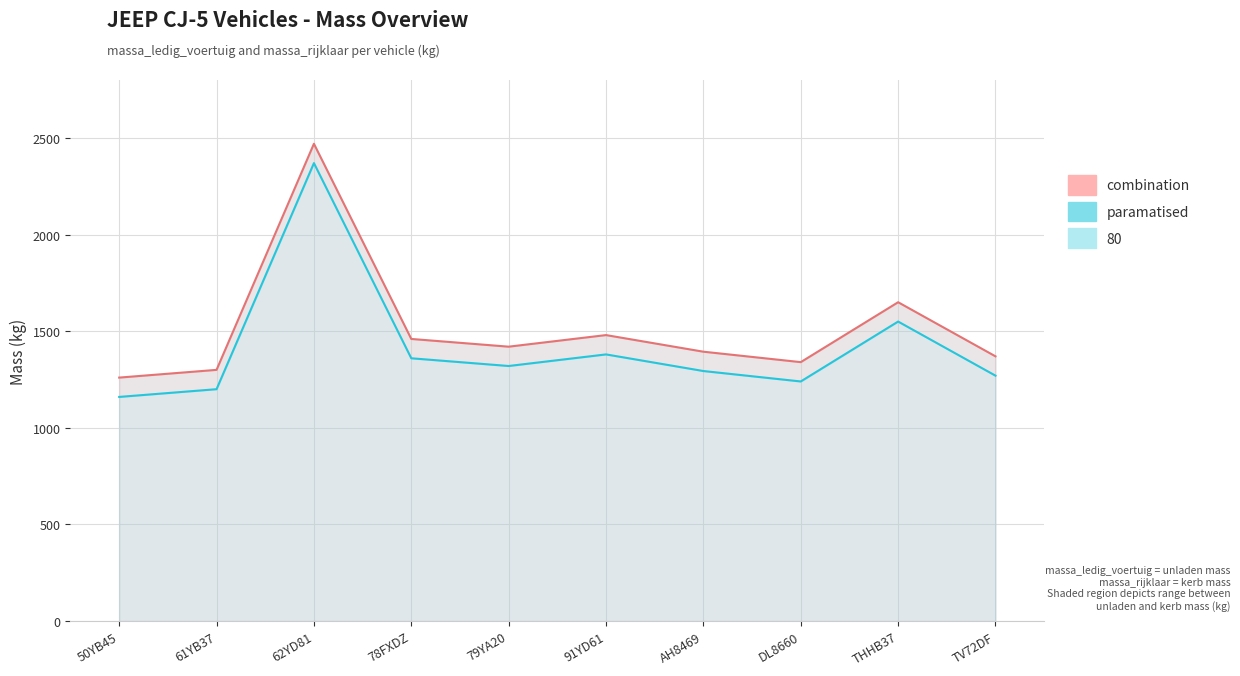

The value of massa_ledig_voertuig at TV72DF is 467. True or false?

False